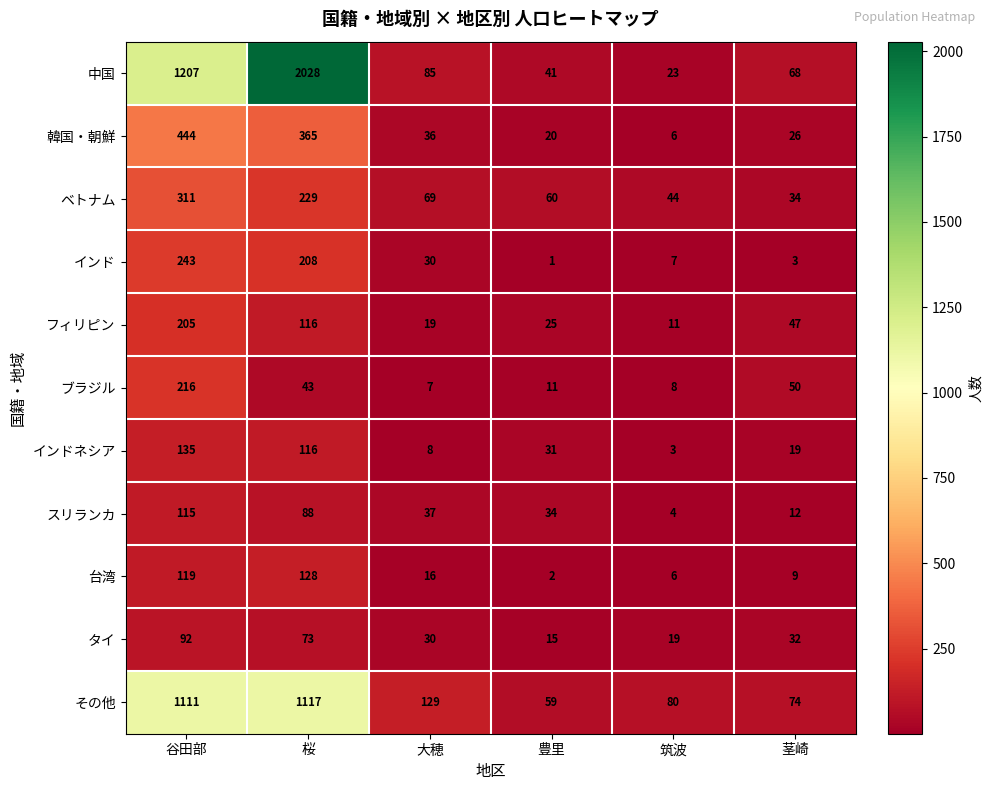

Which series changed the most between 豊里 and 筑波?

スリランカ